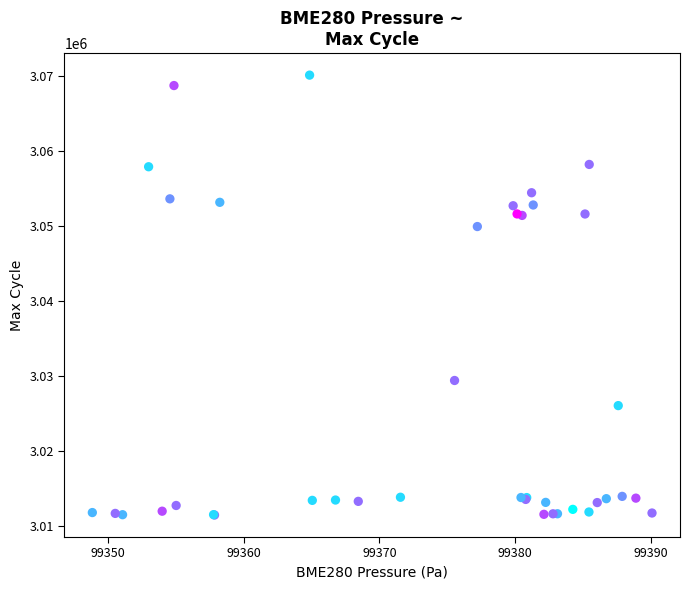

What Y value in the scatter plot is closest to 3040767?

3049900